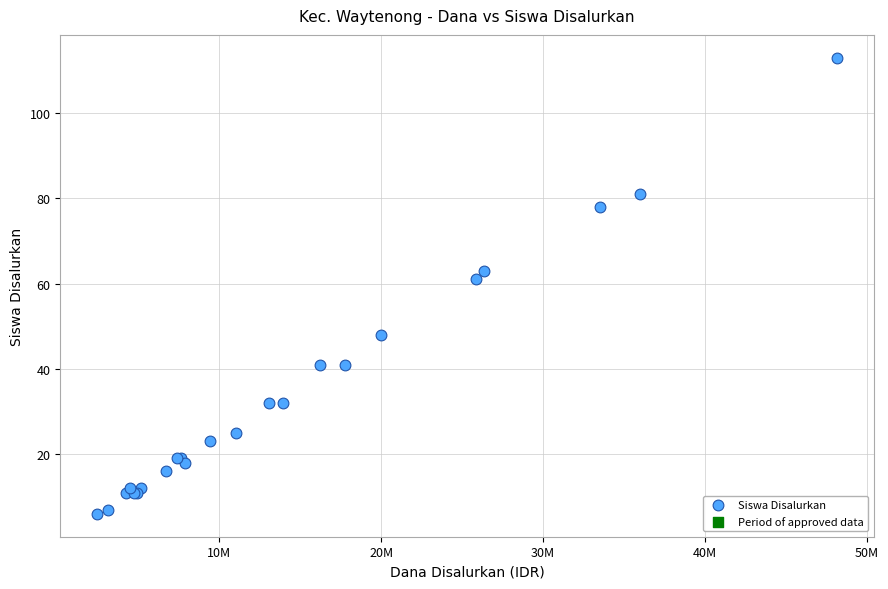

What Y value in the scatter plot is closest to 59?

61